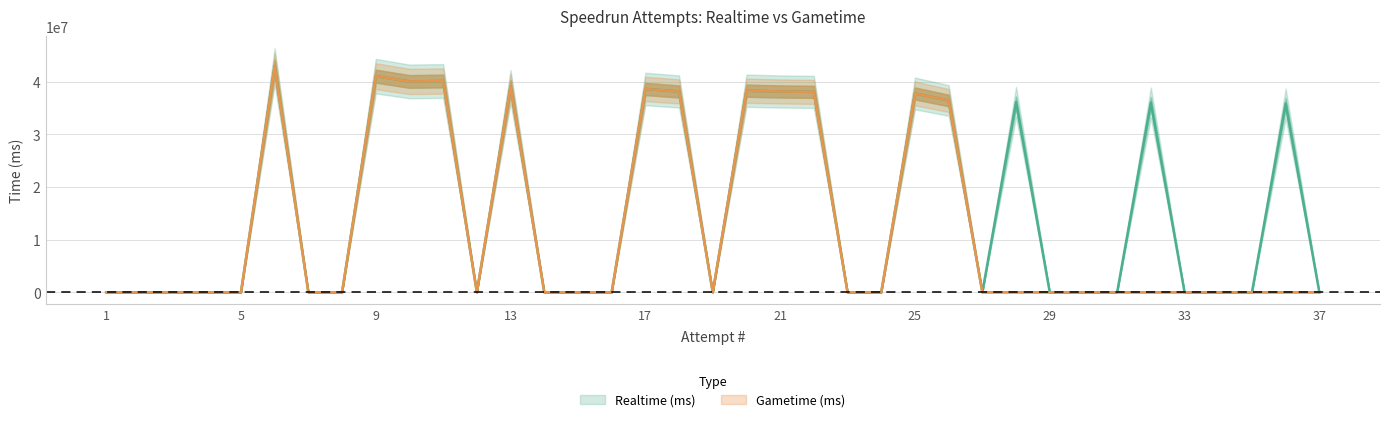

True or false: Realtime (ms) has more than 0 points higher than both neighbors.

True